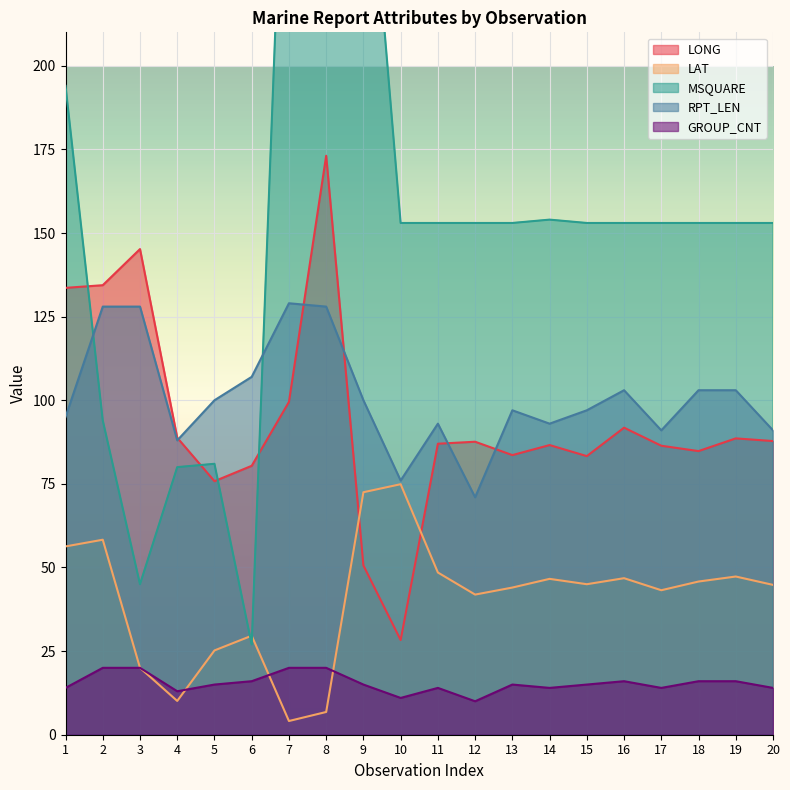

What is the minimum value for LONG?

28.3